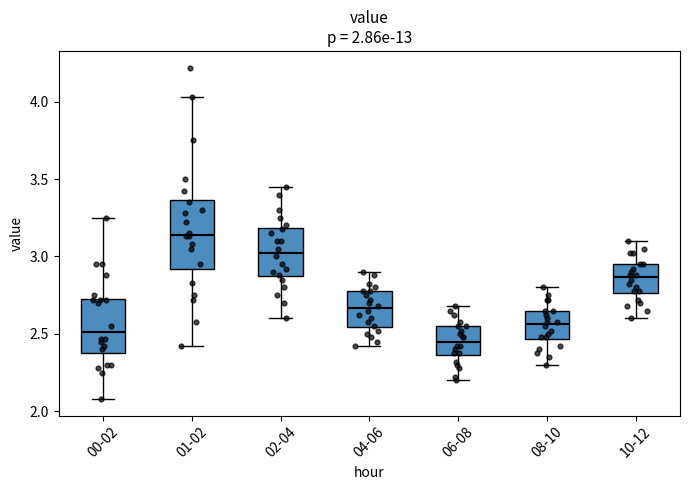

Which box's median line is the highest?

01-02